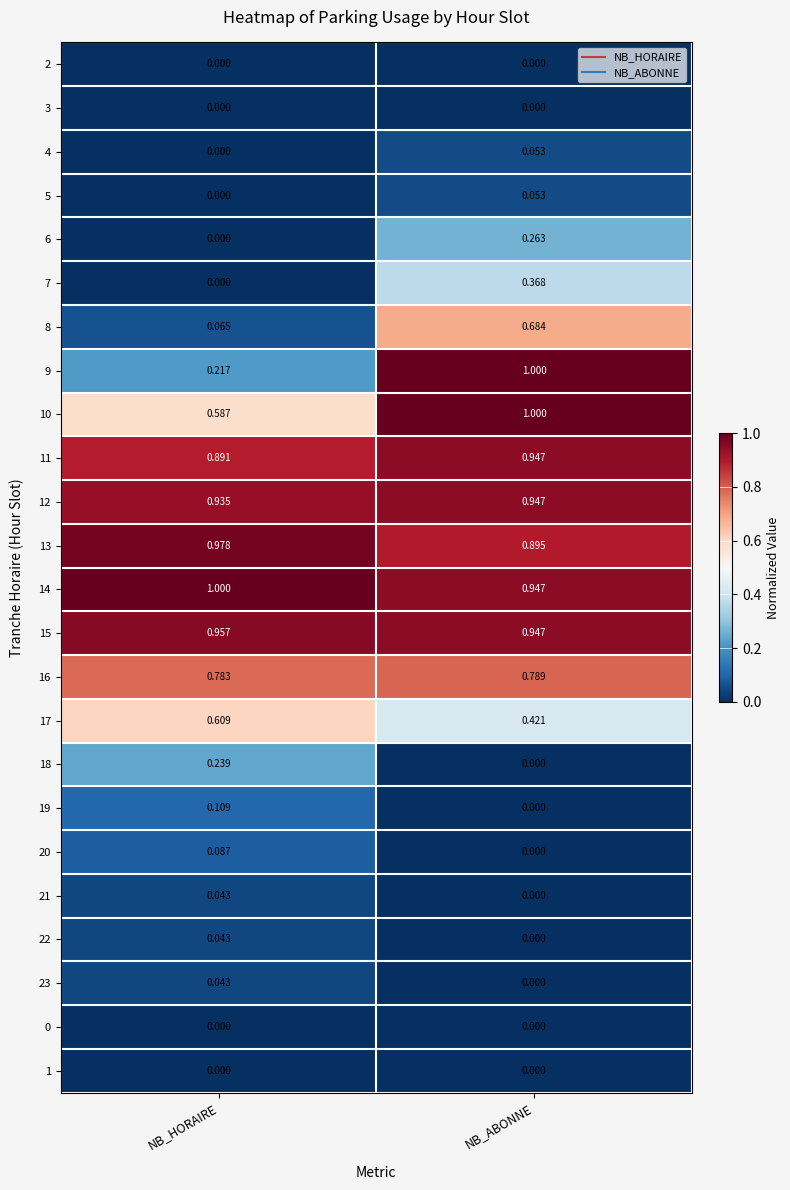

Is the value of 2 at NB_ABONNE greater than the value of 15 at NB_ABONNE?

No